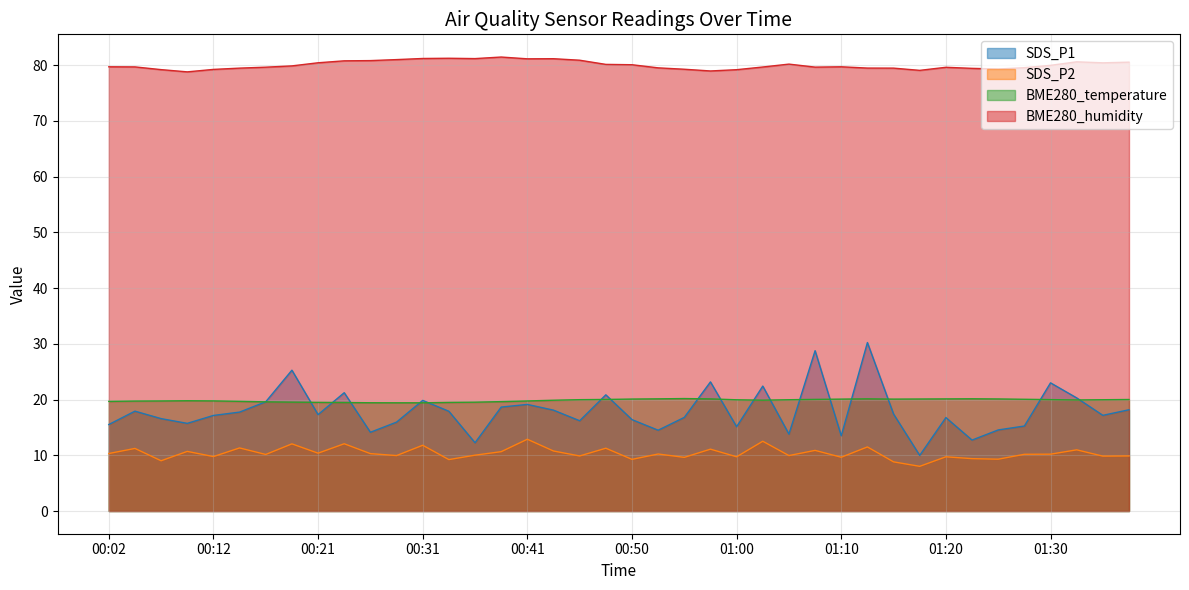

List the series in order of their peak value, highest first.

BME280_humidity, SDS_P1, BME280_temperature, SDS_P2